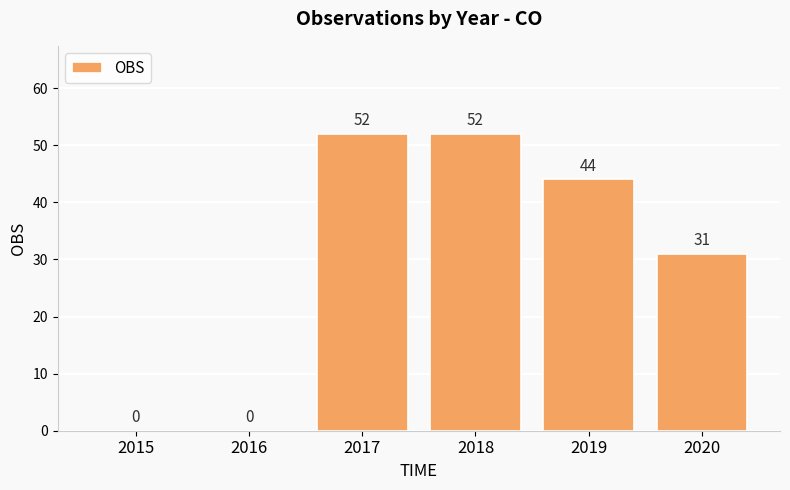

Between 2015 and 2017, which is larger?

2017